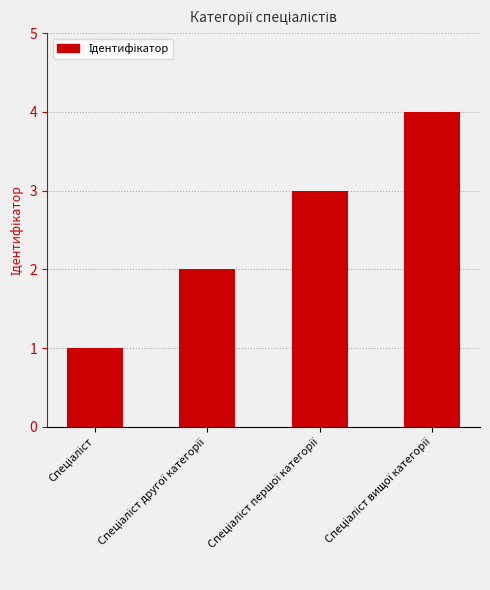

What is the sum of all values?

10